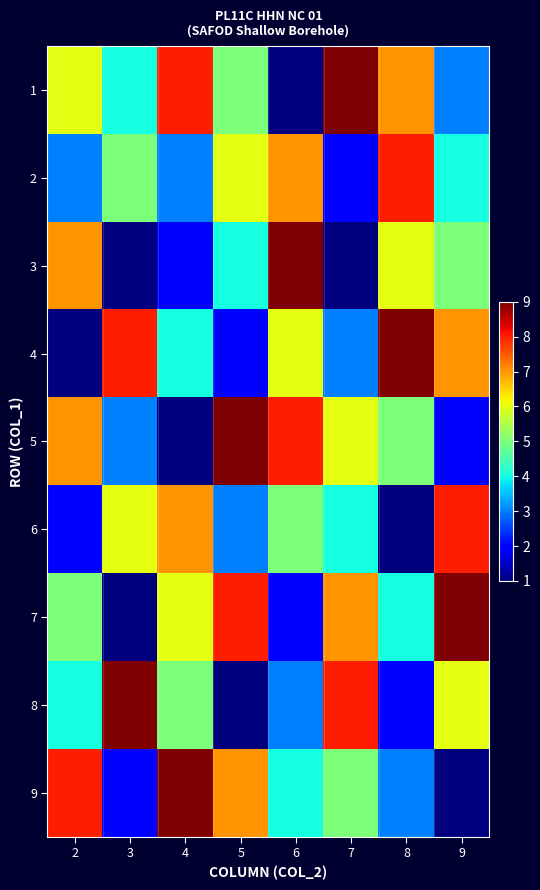

At how many categories does at least one series exceed 2?

8